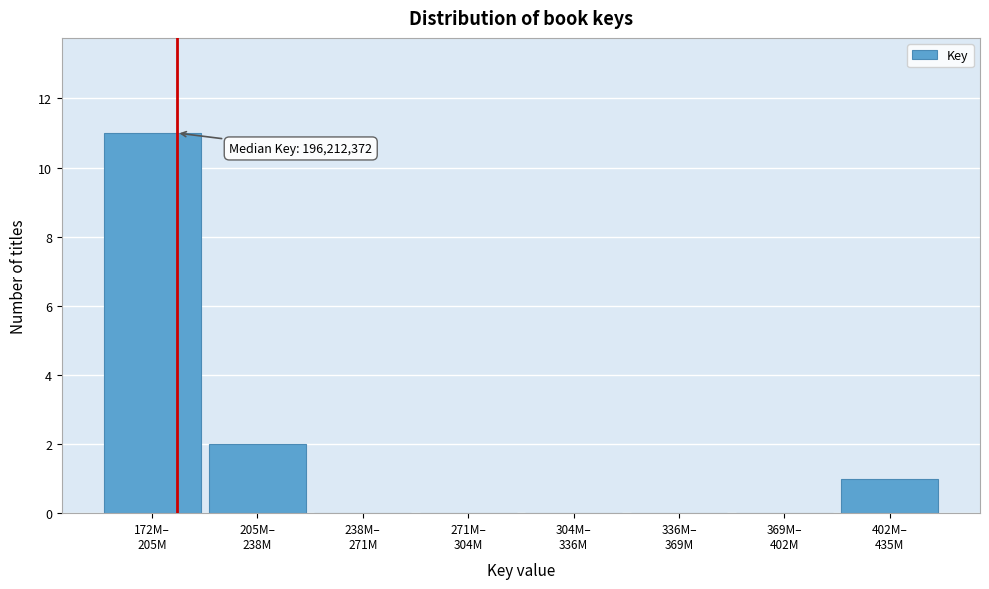

What is the sum of all values?

14